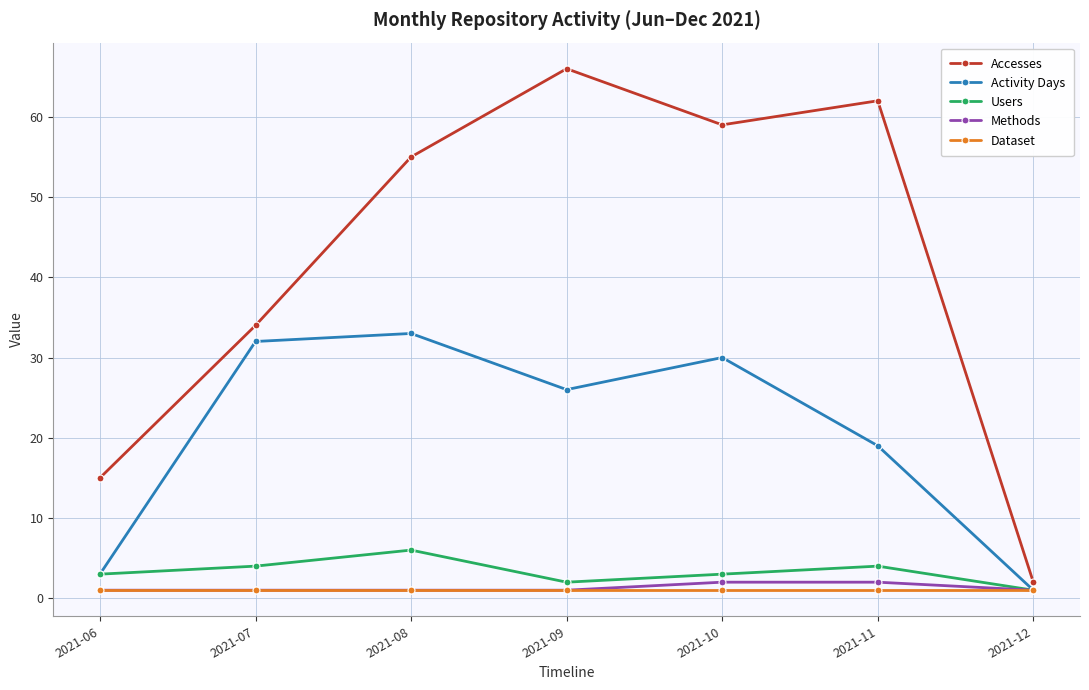

Count the number of categories in the chart.

7